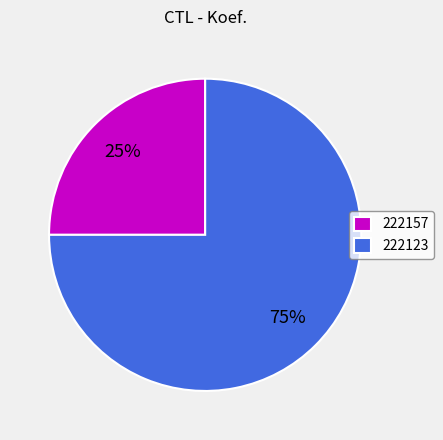

Is 222157 the majority of the pie?

No